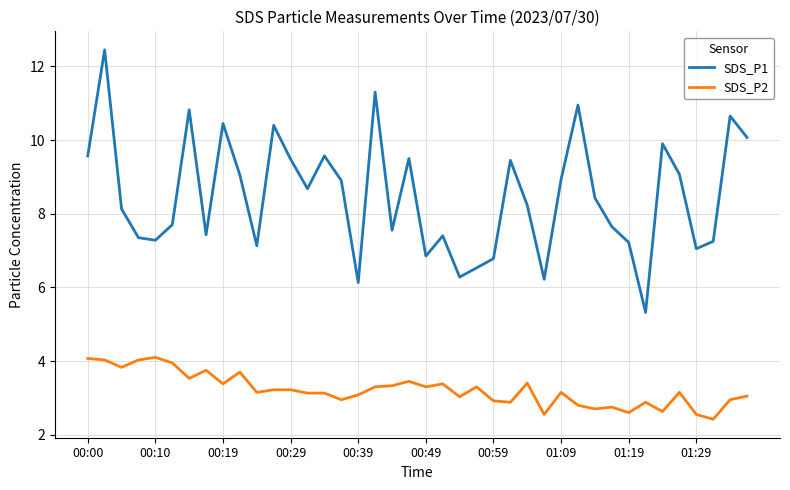

True or false: SDS_P1 and SDS_P2 cross at least once.

False